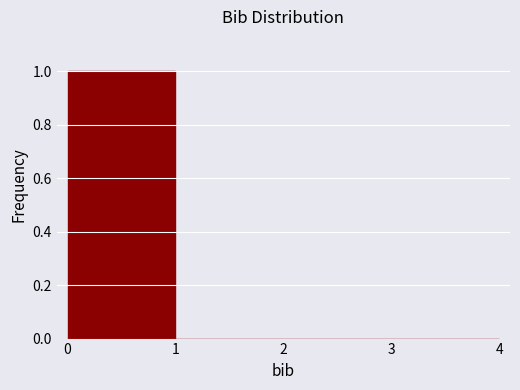

Reading left to right, transcribe this chart: for each bar, give the range it covers on the x-axis and its height. The values are not printed on the chart, so give them approximately, as read against the axis.

0 to 1: 1
1 to 2: 0
2 to 3: 0
3 to 4: 0